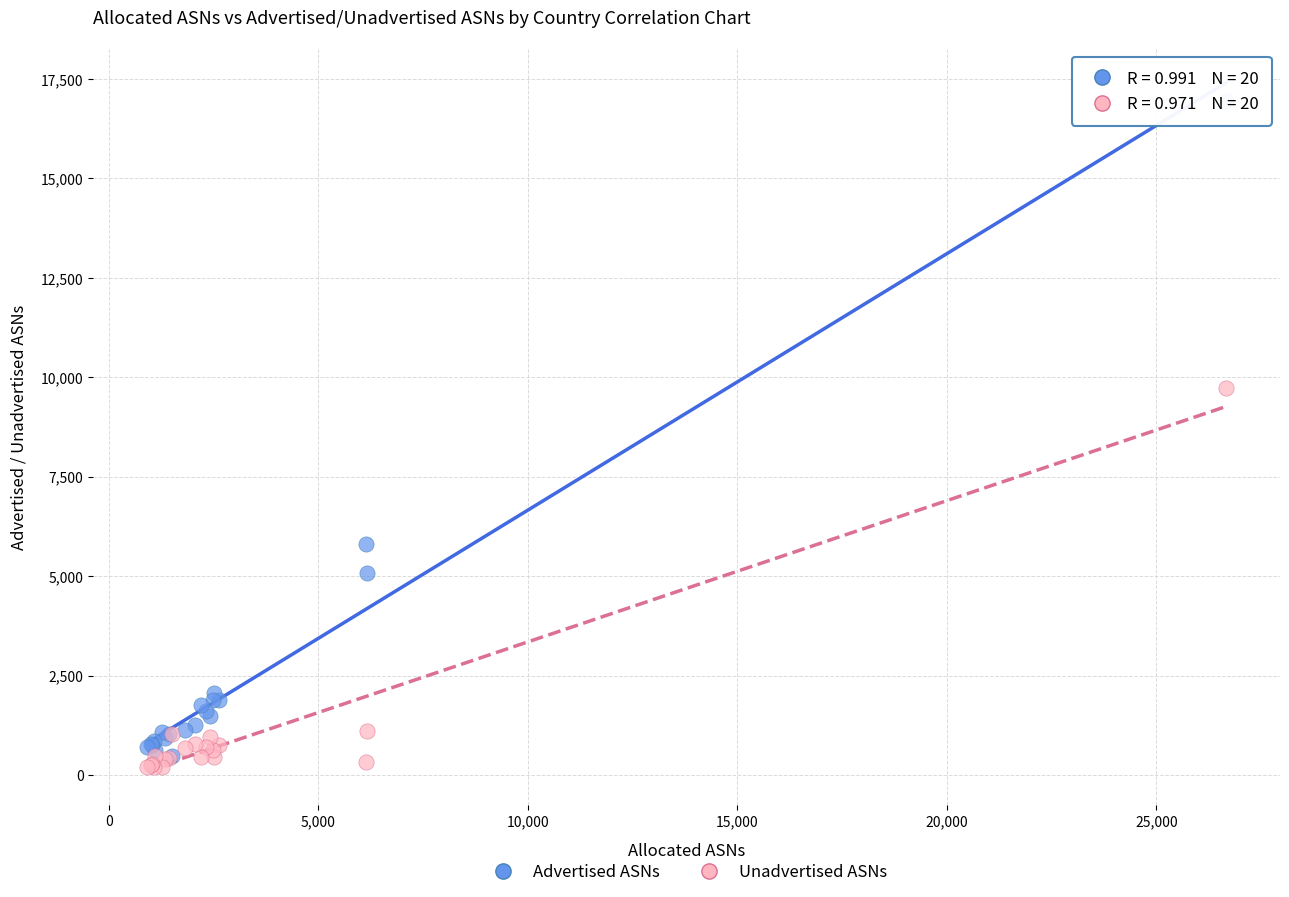

What are all the series names shown in the legend?

Advertised ASNs, Unadvertised ASNs